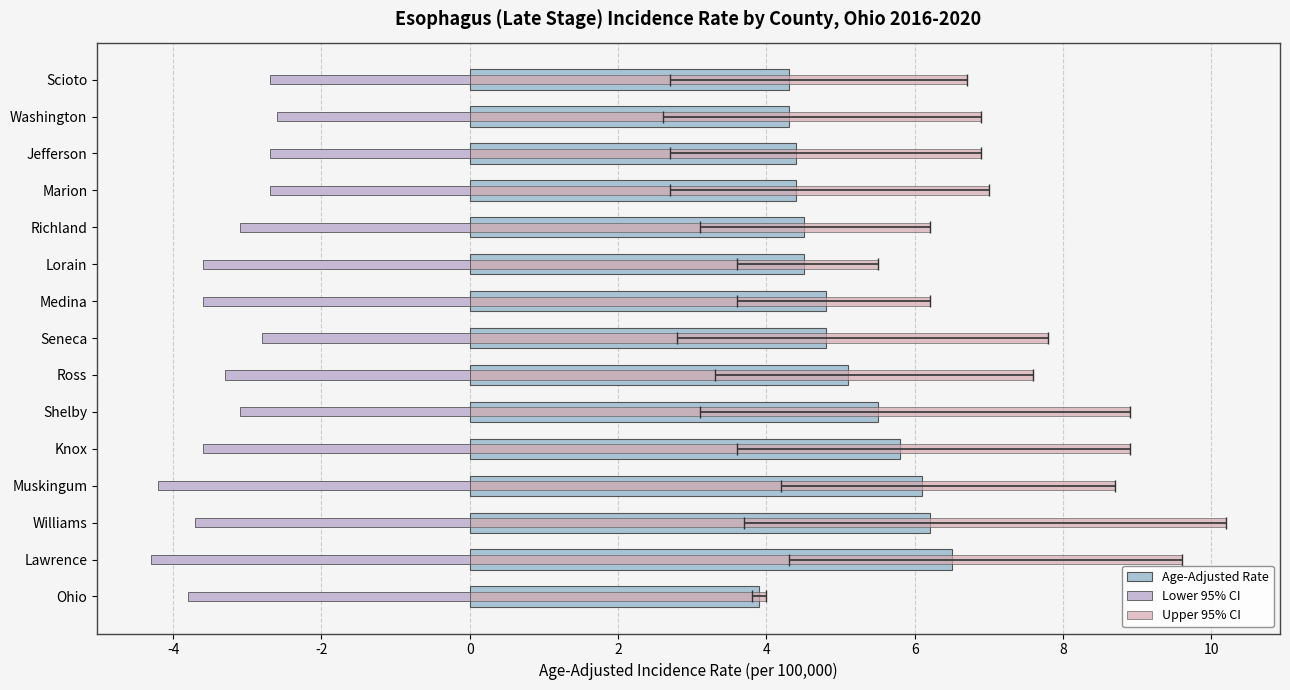

Which series has the largest total across all categories?

Upper 95% CI